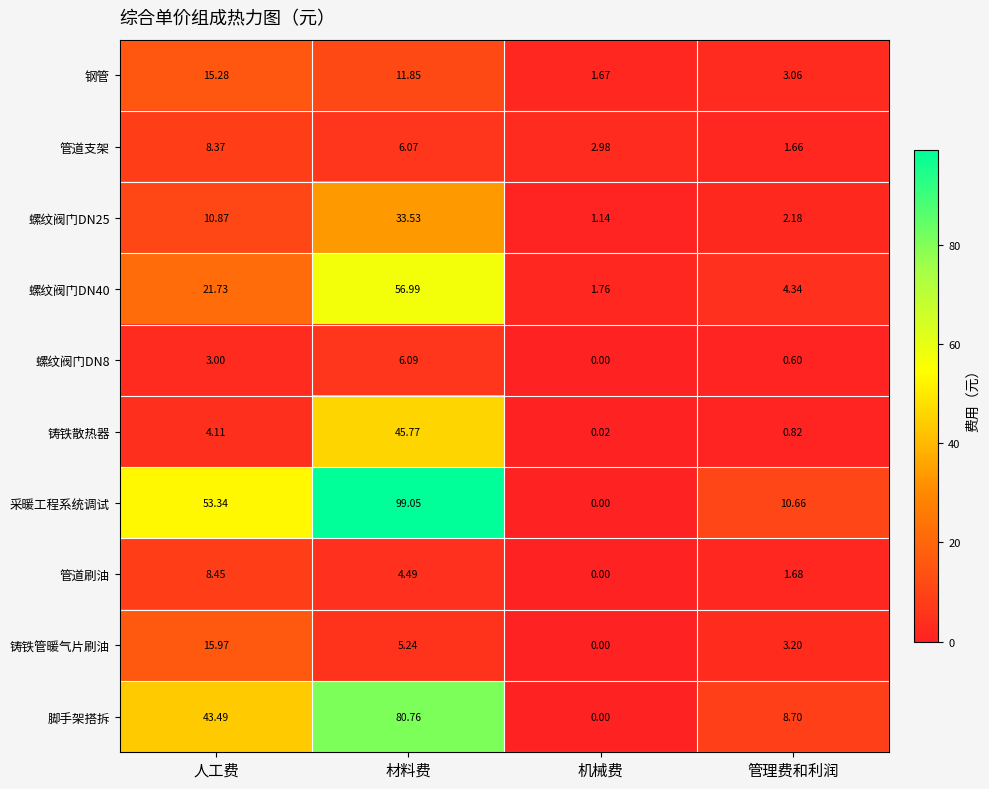

Where is 螺纹阀门DN8 nearest to the value 3?

人工费